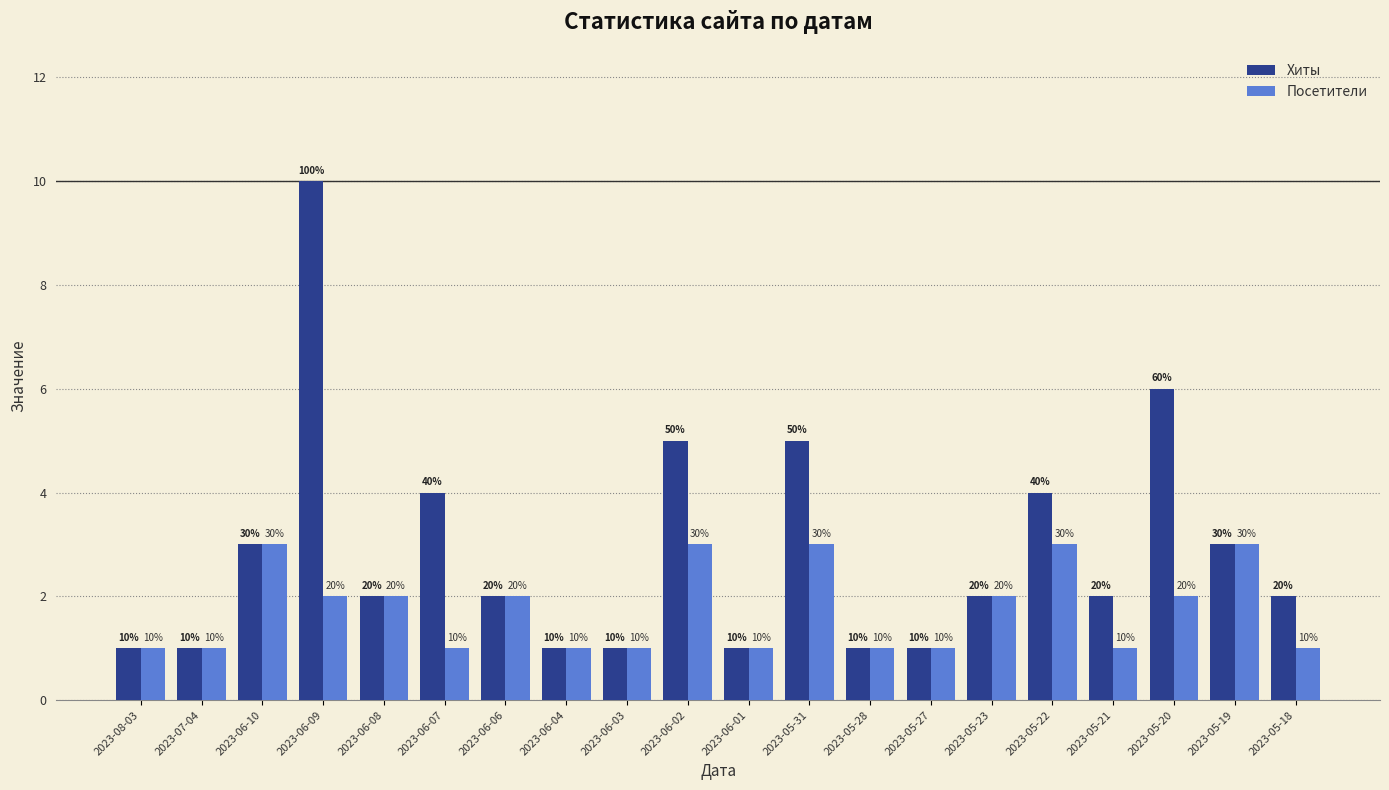

What is the difference between the maximum and minimum values in the Посетители series?

2